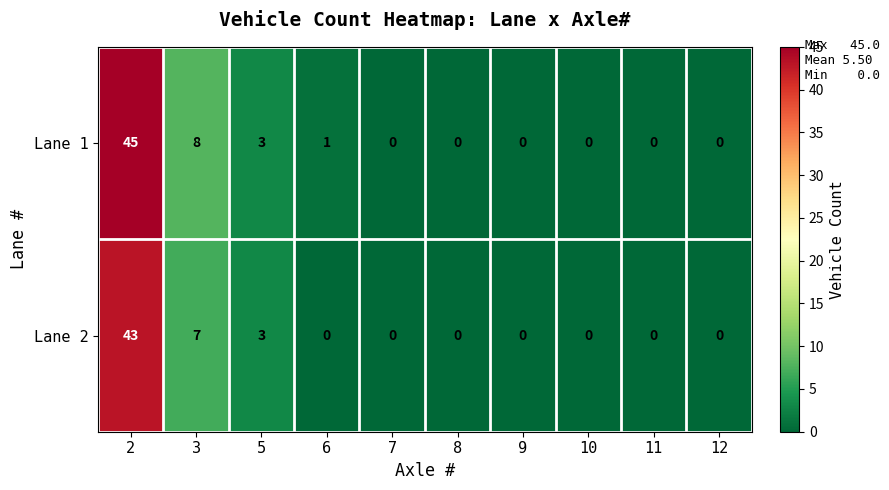

List the series in order of their overall mean, highest first.

Lane 1, Lane 2